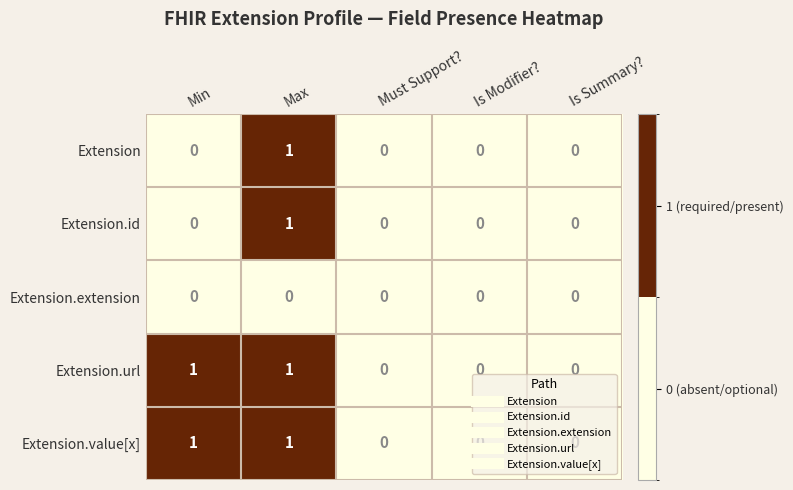

True or false: Extension.url has a value of -1 at Is Modifier?.

False